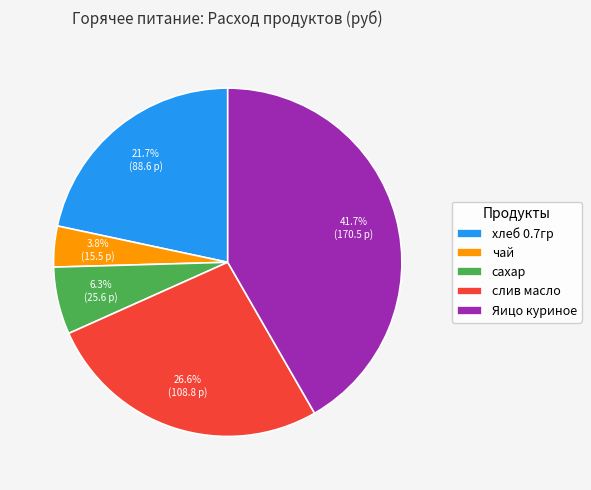

Between сахар and слив масло, which is larger?

слив масло